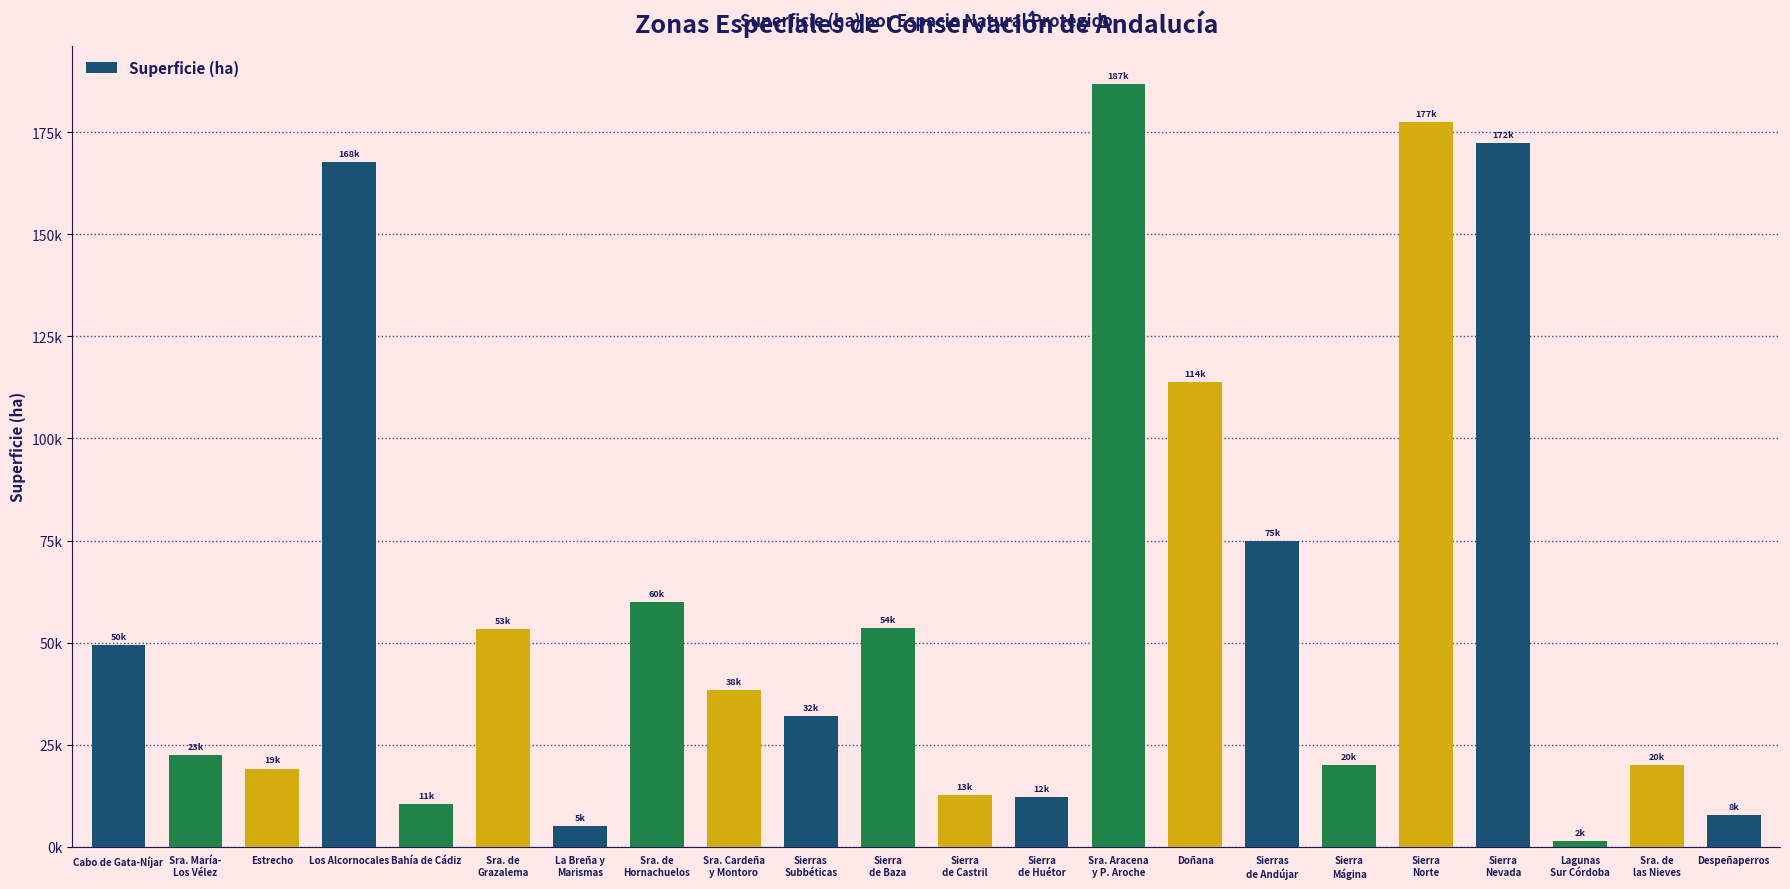

At which label does the data first exceed 38436?

Cabo de Gata-Níjar